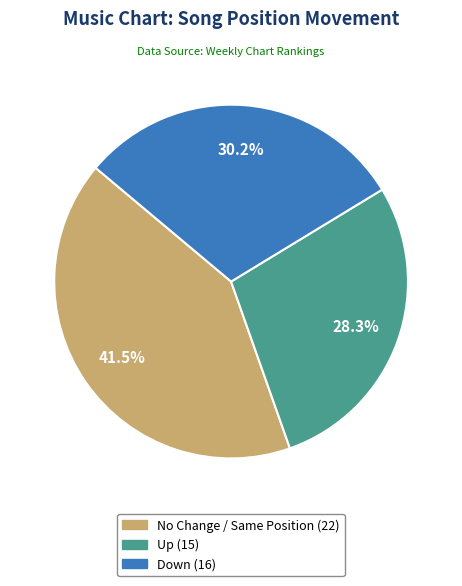

Is there a majority slice in this chart?

No